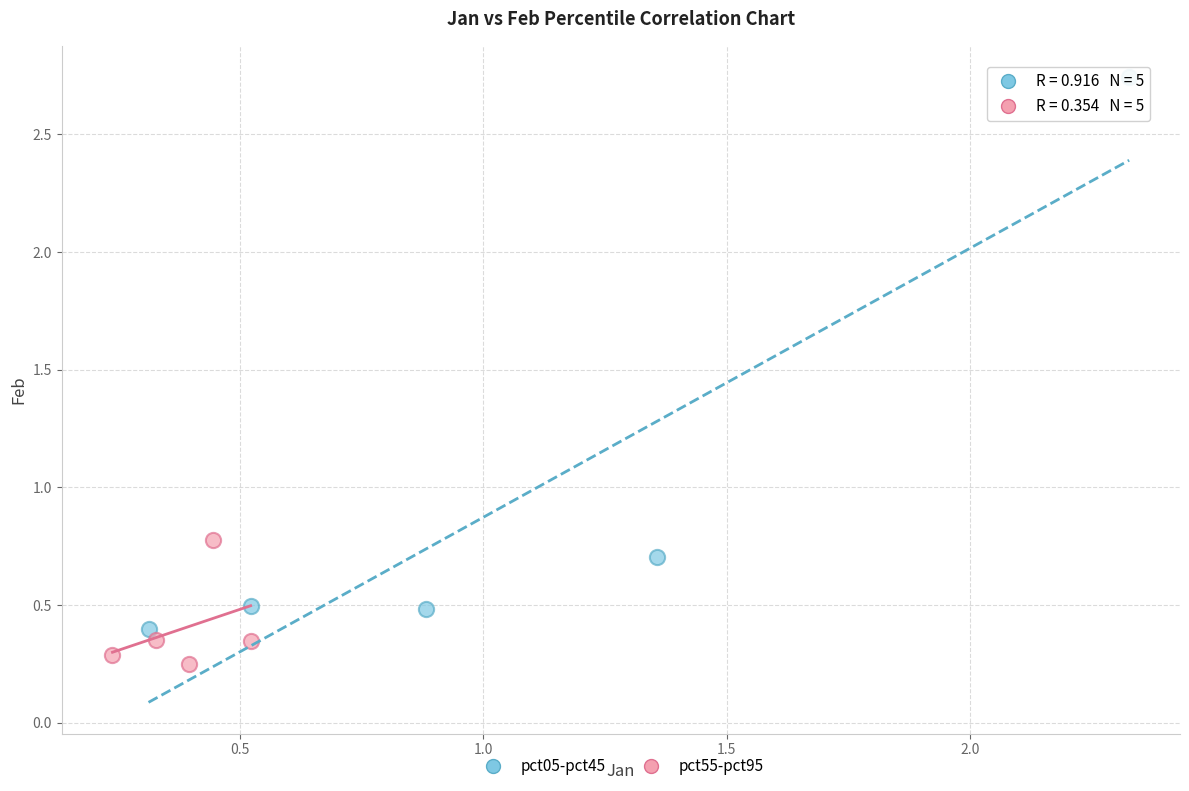

What are all the series names shown in the legend?

pct05-pct45, pct55-pct95